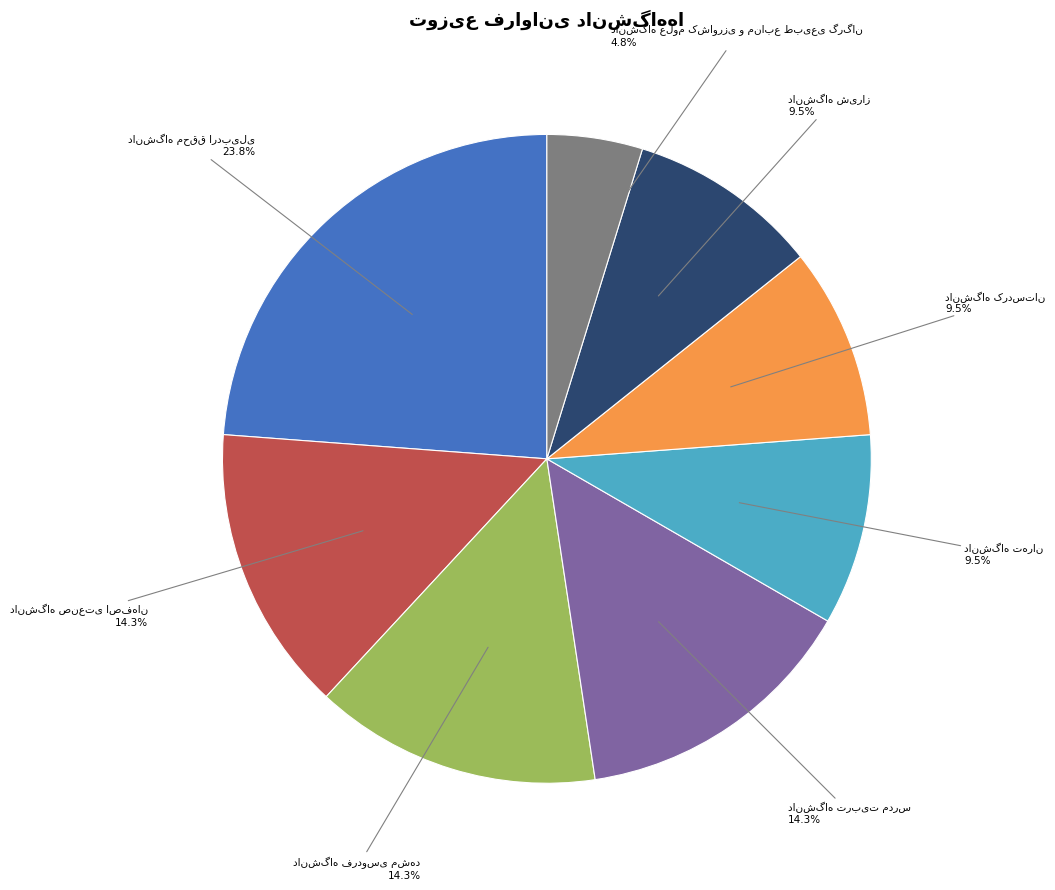

Count the number of slices in the pie.

8